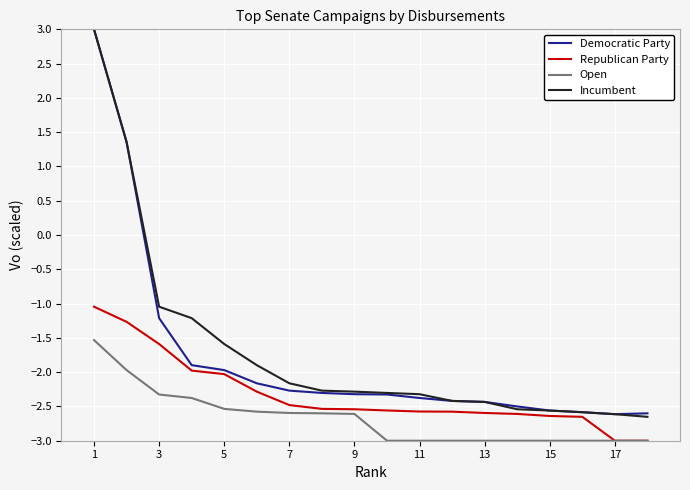

True or false: Democratic Party and Open cross at least once.

False